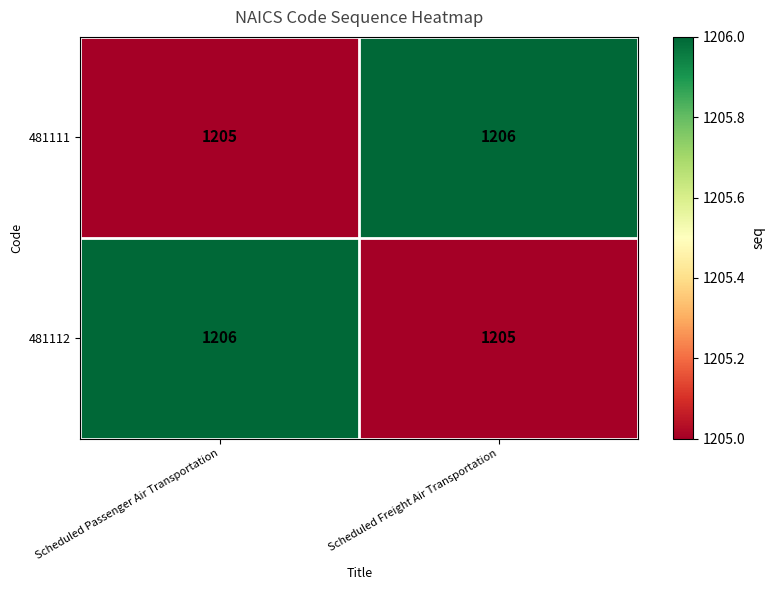

What is the average value of the 481111 series?

1206